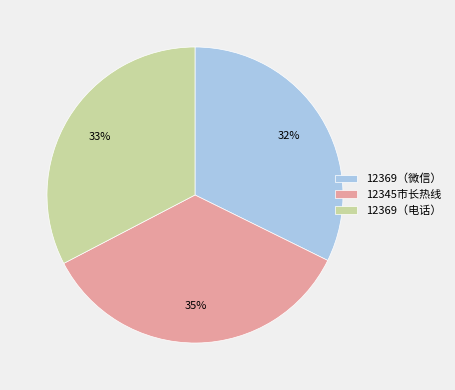

Combined, do 12345市长热线 and 12369（电话） account for over 50%?

Yes